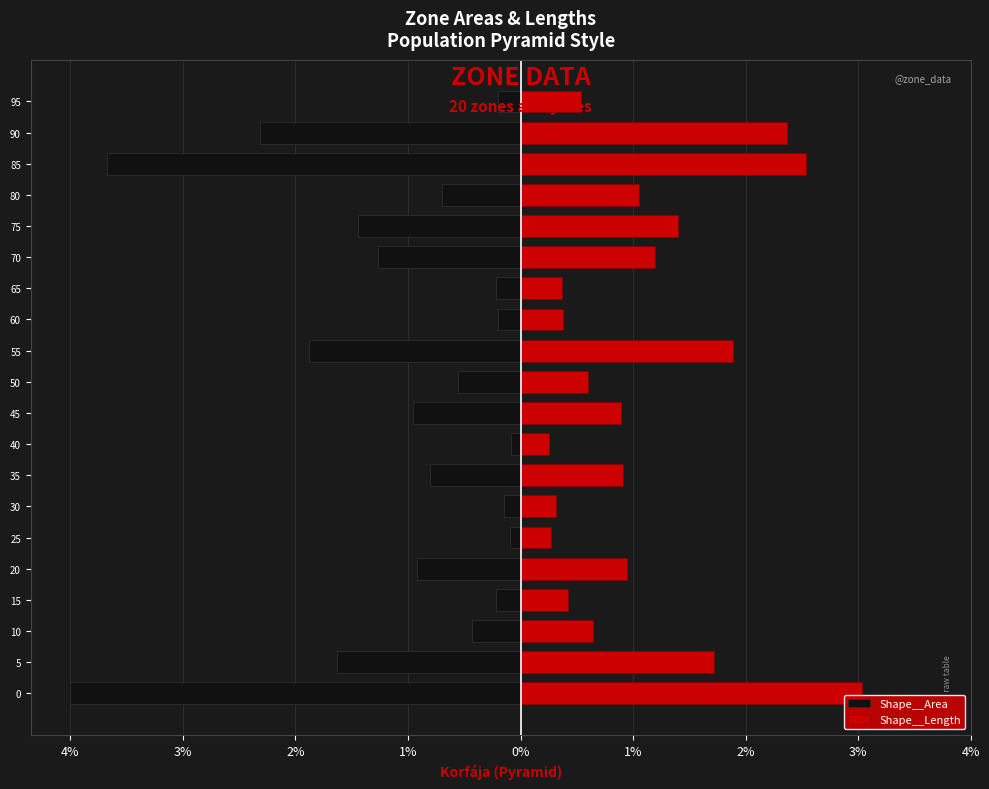

List the series in order of their peak value, highest first.

Shape__Length, Shape__Area